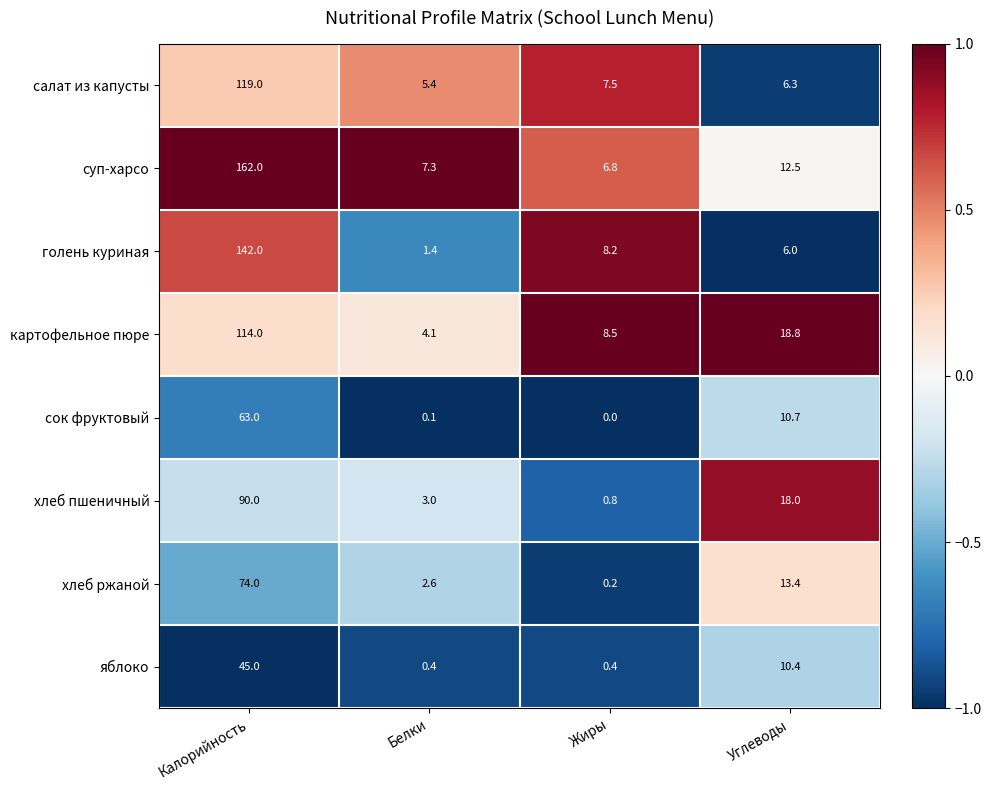

Which category has the highest value across all series?

Калорийность